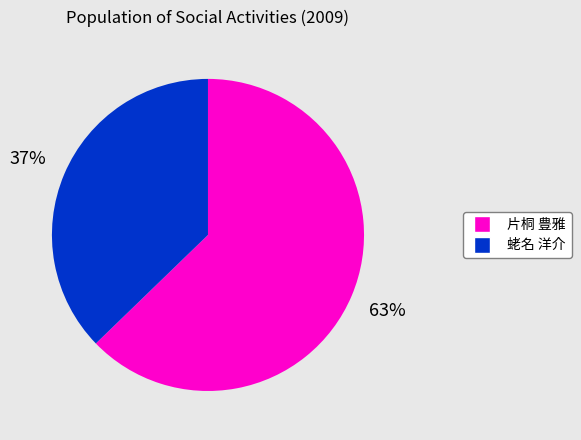

Is there a majority slice in this chart?

Yes